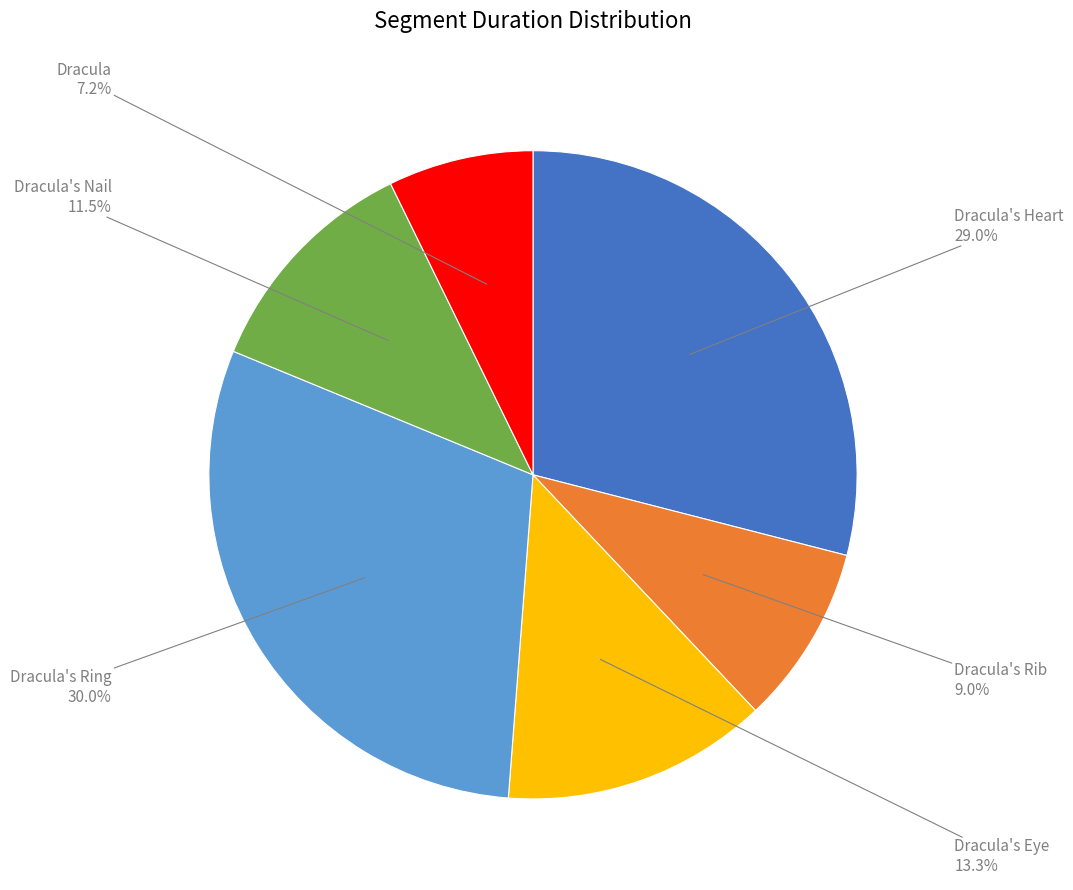

Does any single category account for the majority?

No